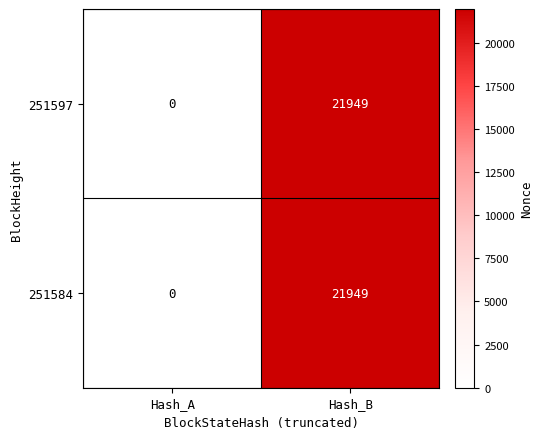

What is the sum of the 251584 values at Hash_A and Hash_B?

21949